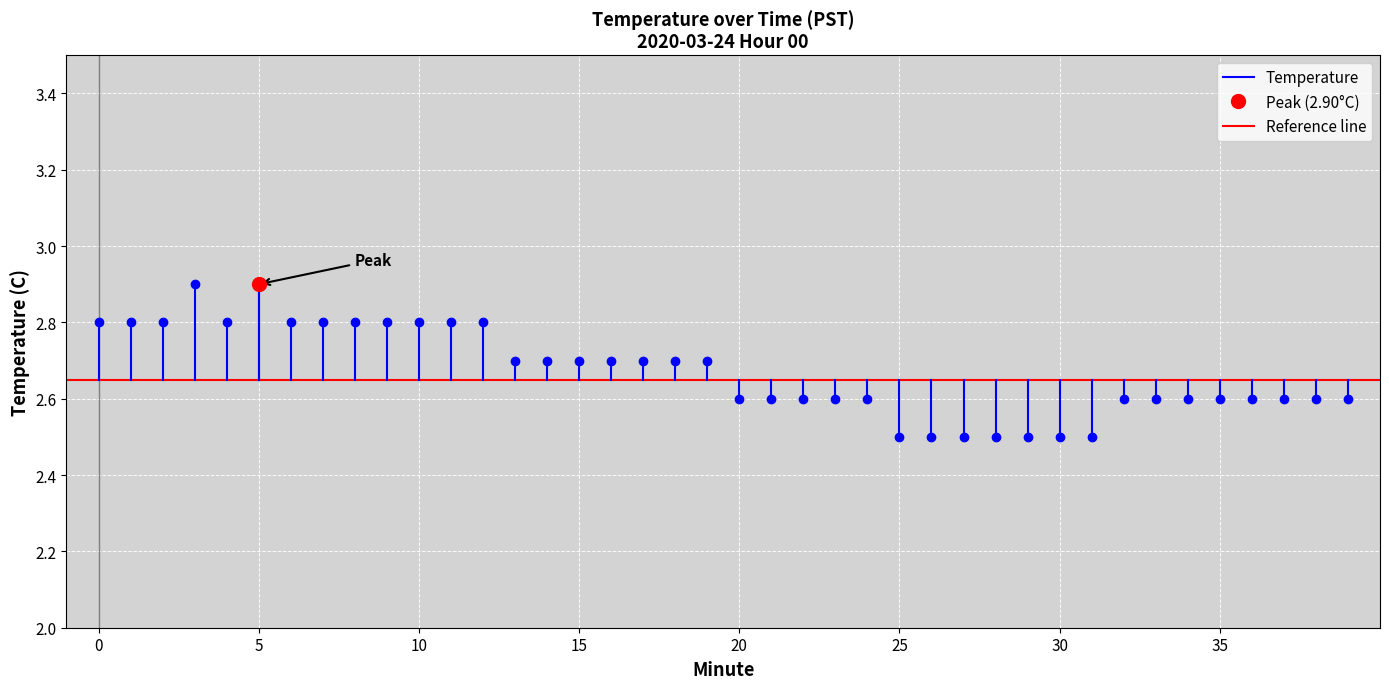

Which has a higher value, 0 or 5?

5